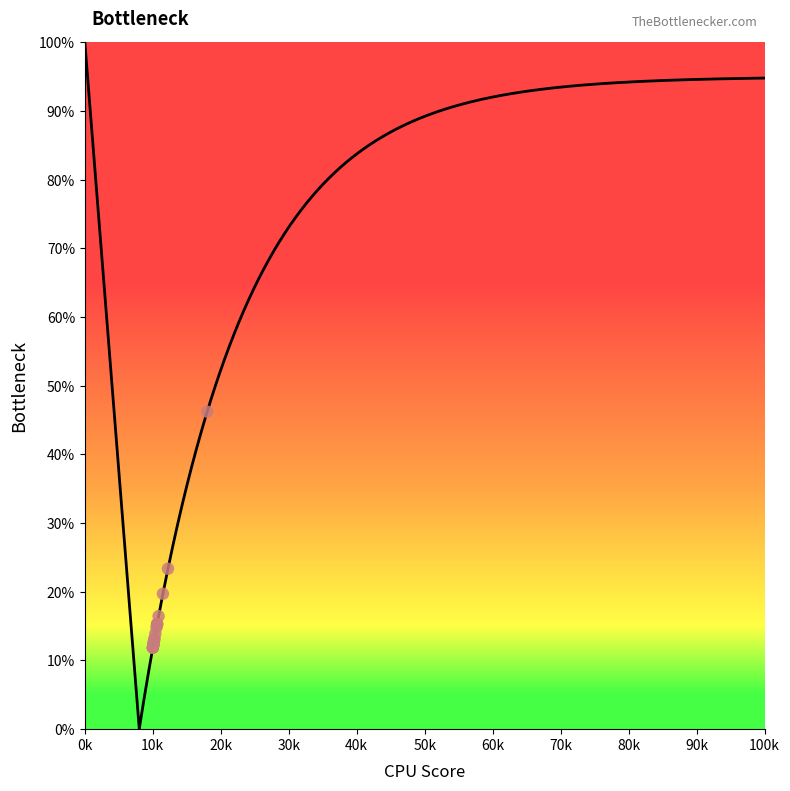

What Y value in the scatter plot is closest to 29?

23.4